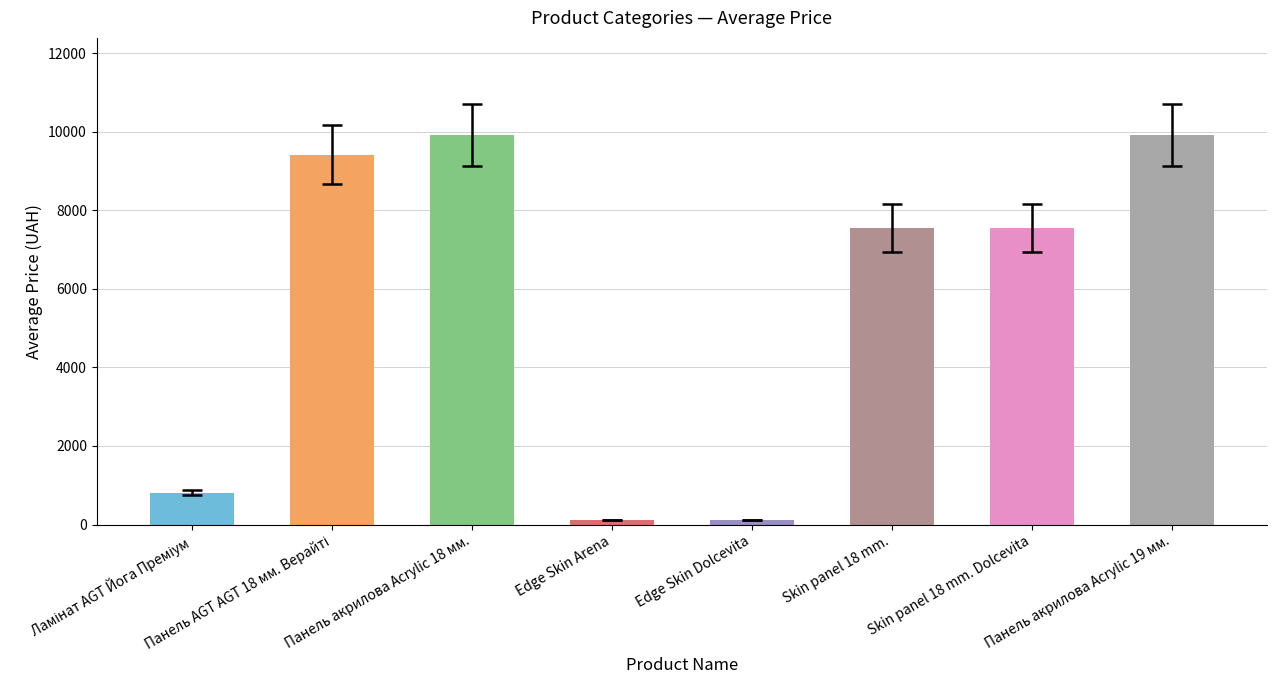

Count the number of data series in this chart.

1